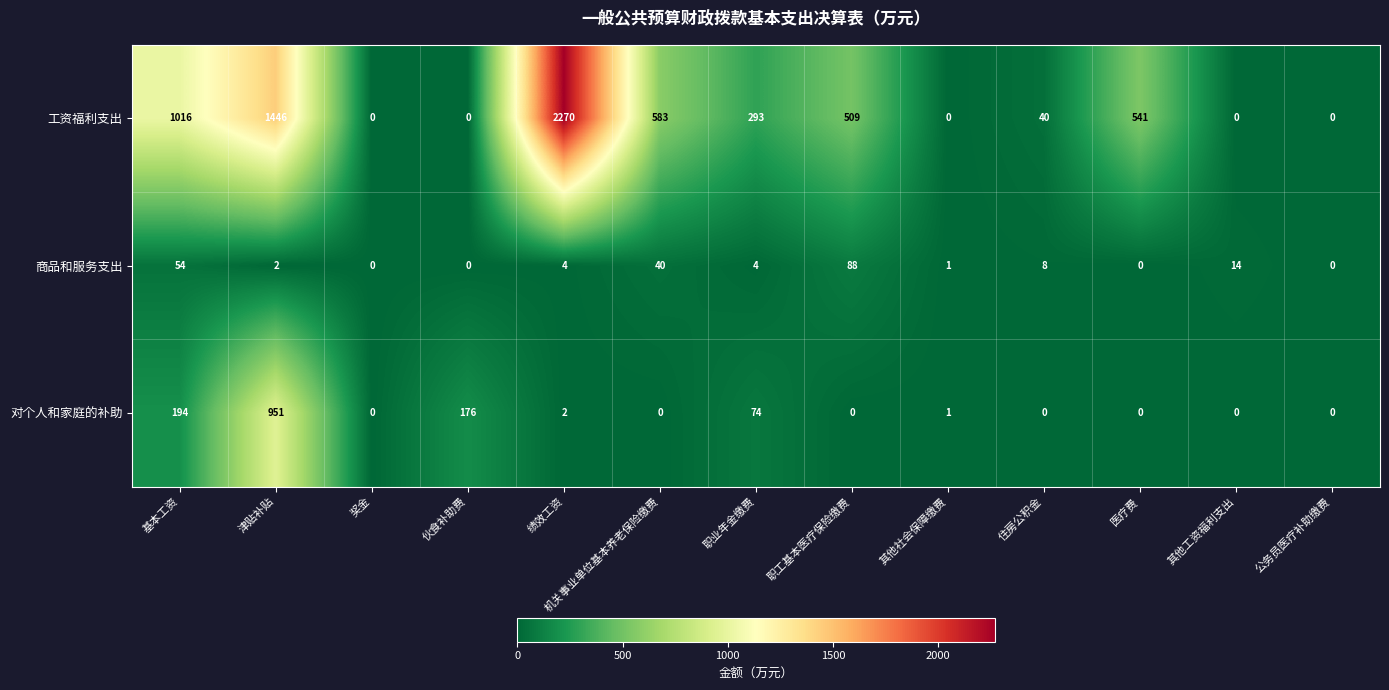

How many positive values does the 对个人和家庭的补助 series have?

6